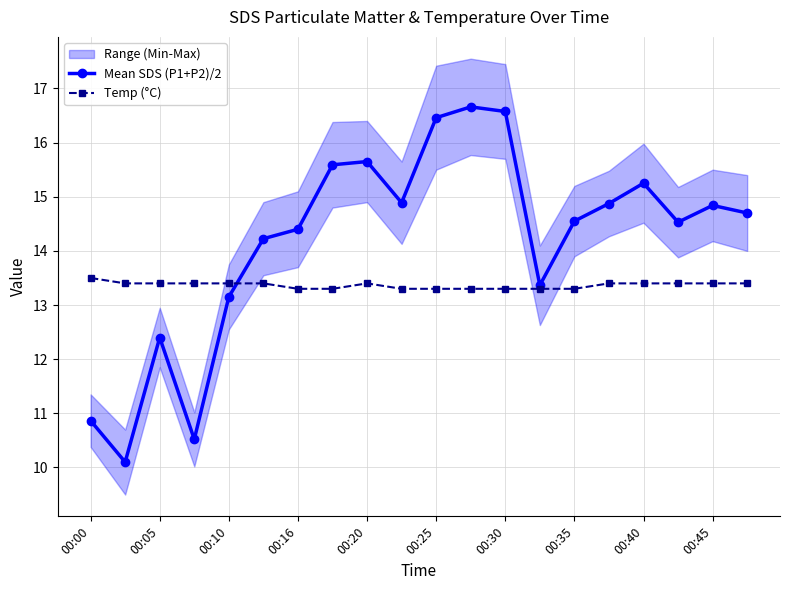

What is the maximum value shown in the chart?

16.7